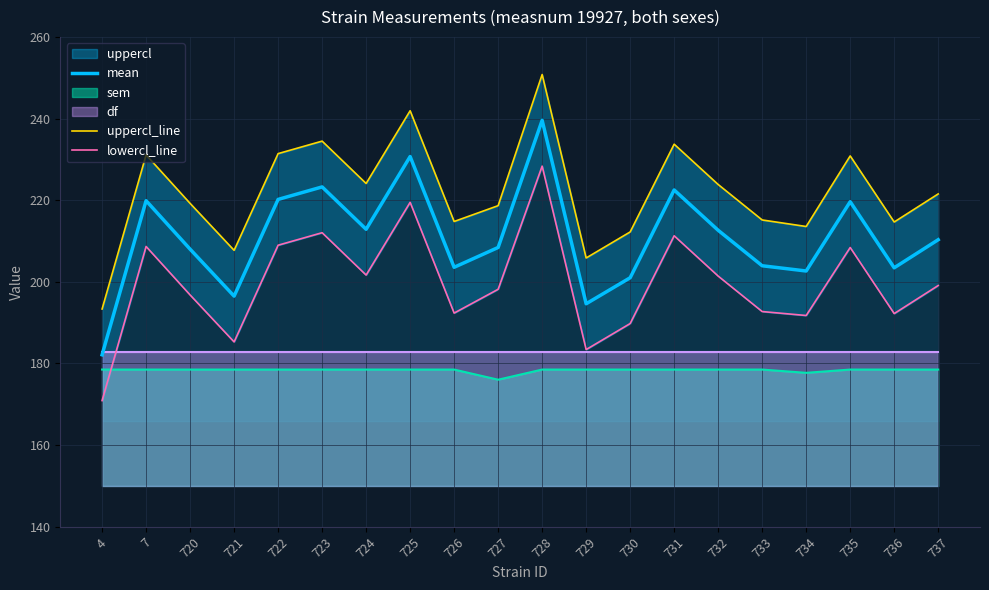

True or false: lowercl_line has a value of 272.7 at 733.

False